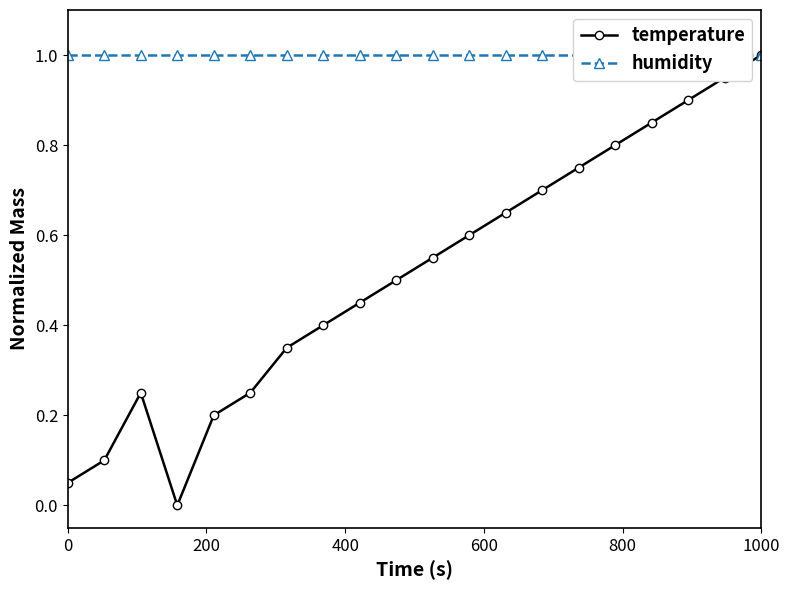

How many interior local peaks does the temperature series have?

1